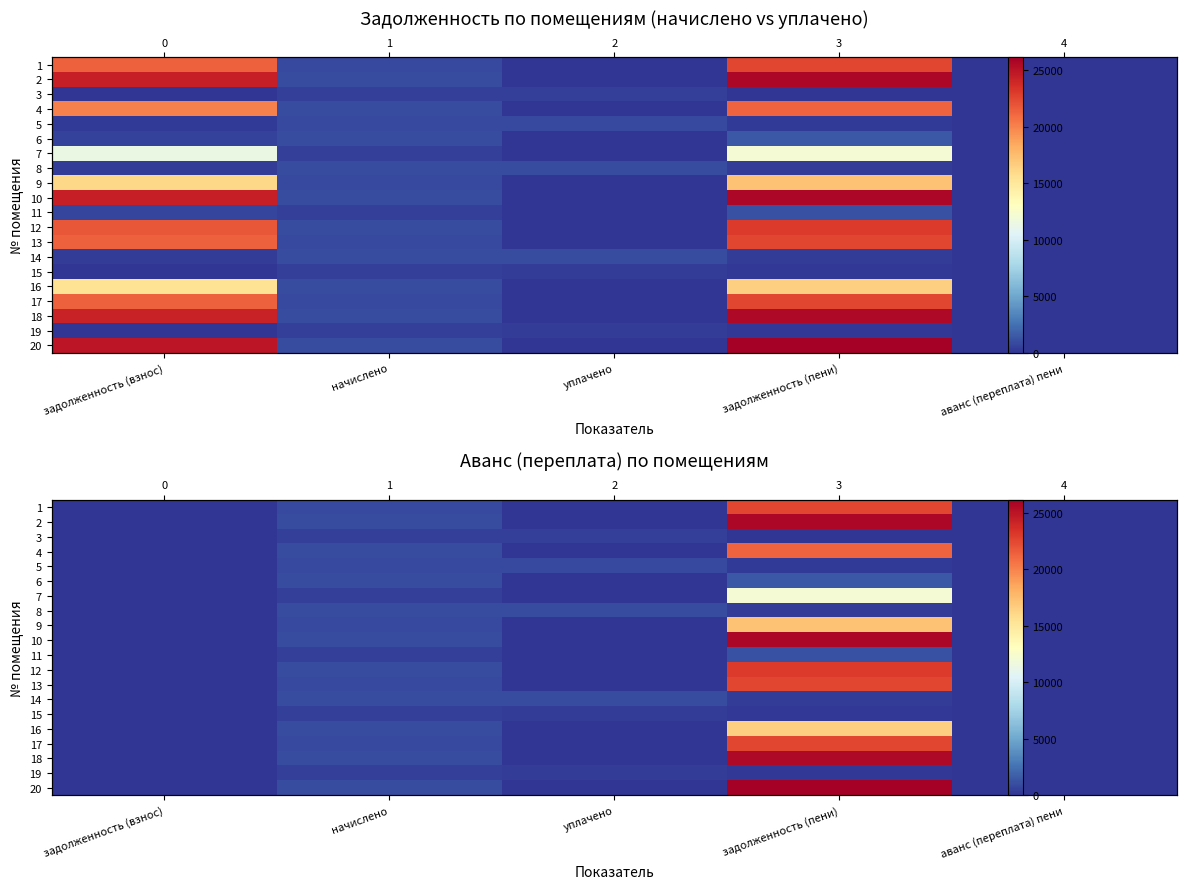

Count the number of data series in this chart.

20